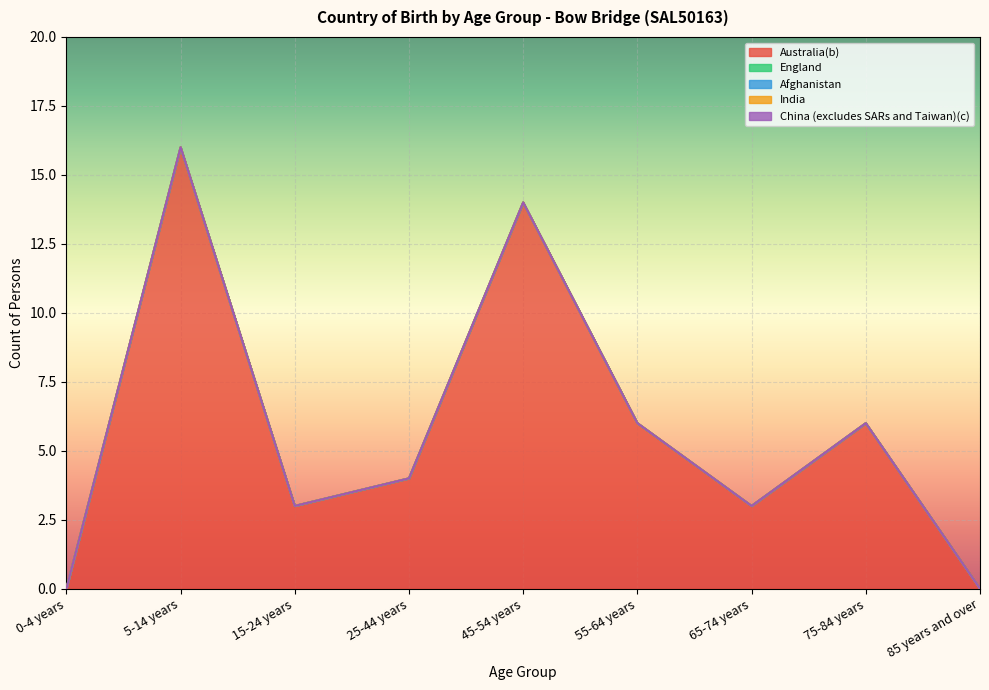

How many lines are shown in the chart?

5